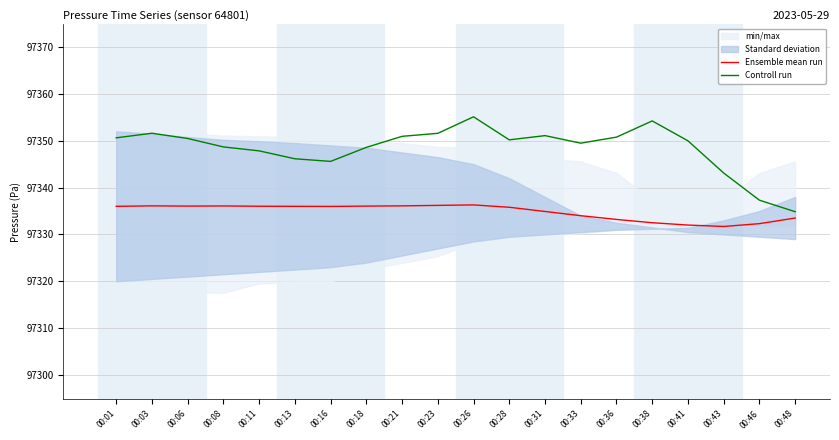

What is the difference between the highest and lowest values at 00:26?

18.8